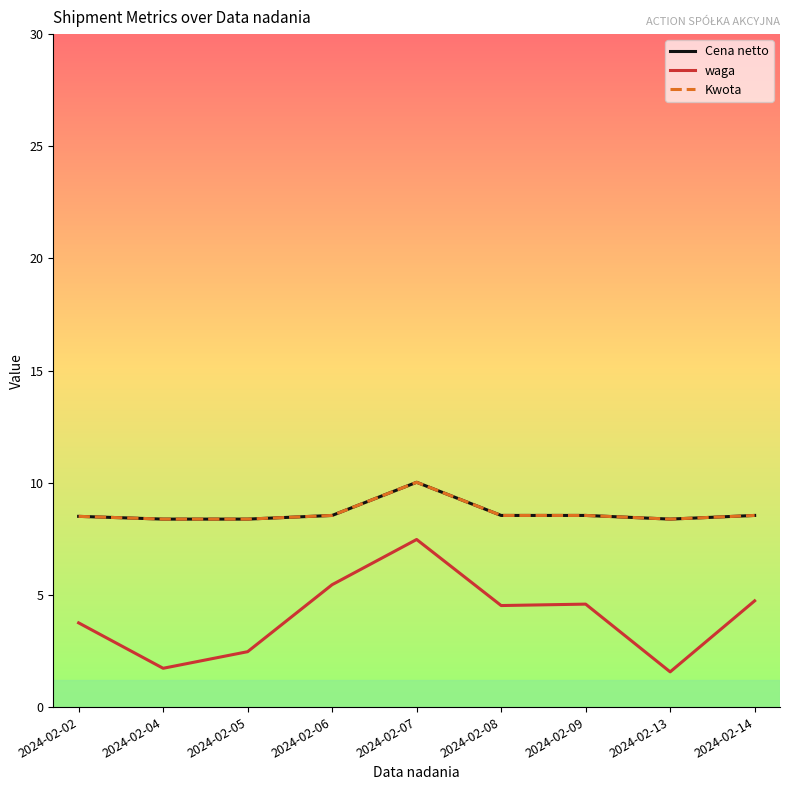

True or false: Kwota and Cena netto cross at least once.

False